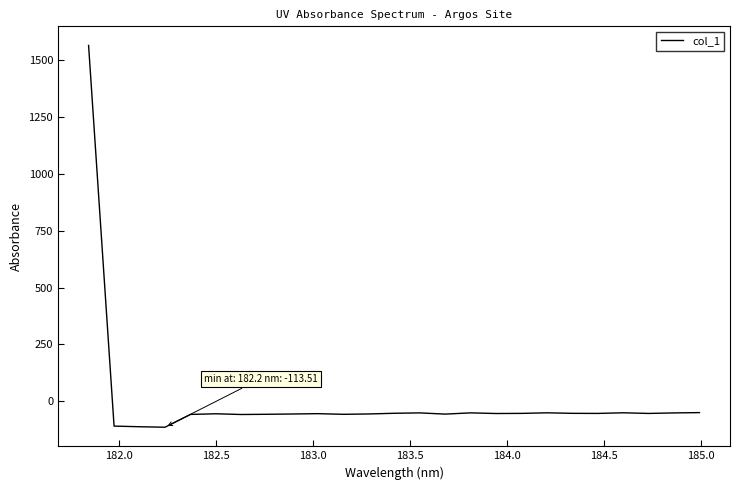

What is the maximum value shown in the chart?

1564.0